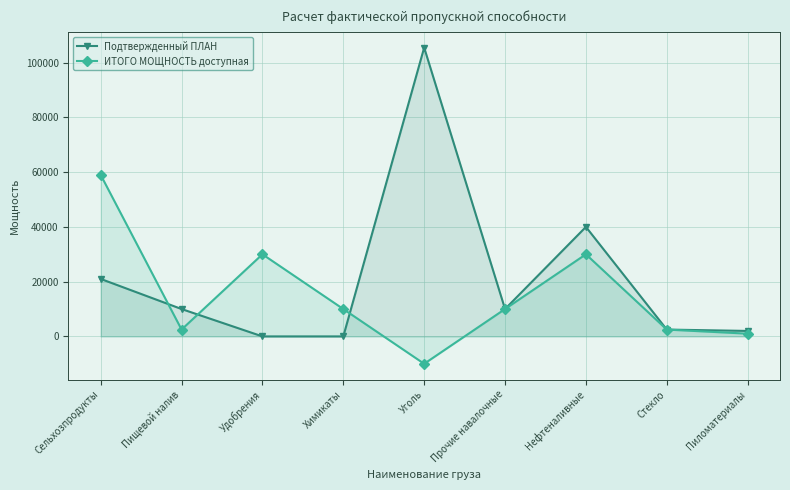

At which label is ИТОГО МОЩНОСТЬ доступная closest to 24500?

Удобрения